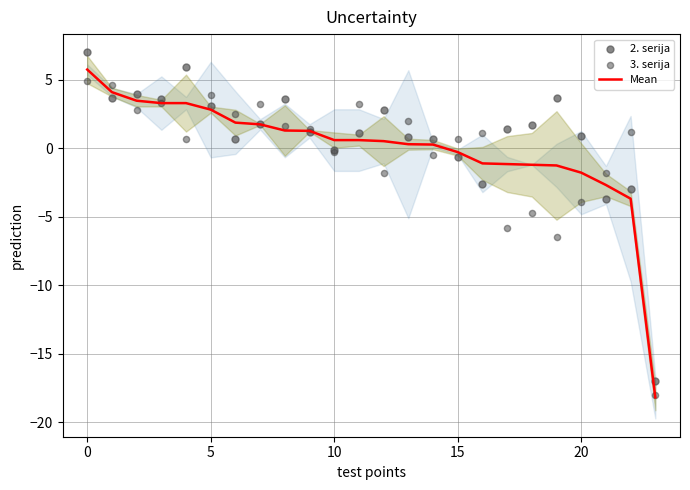

At how many categories does at least one series exceed 3?

10